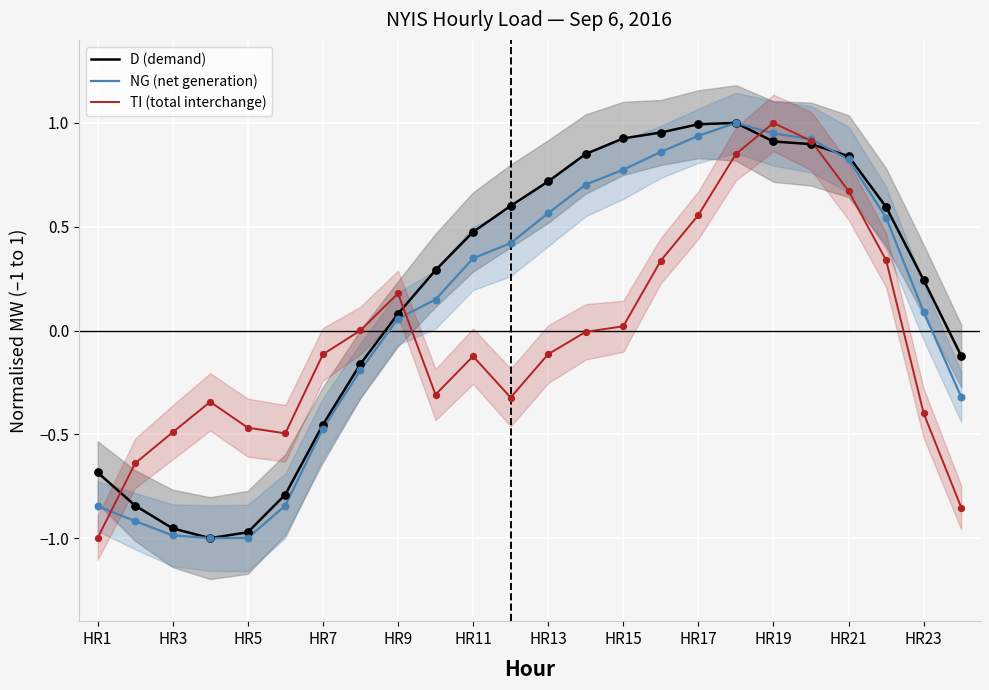

Which series contains the highest Y value?

D (demand)